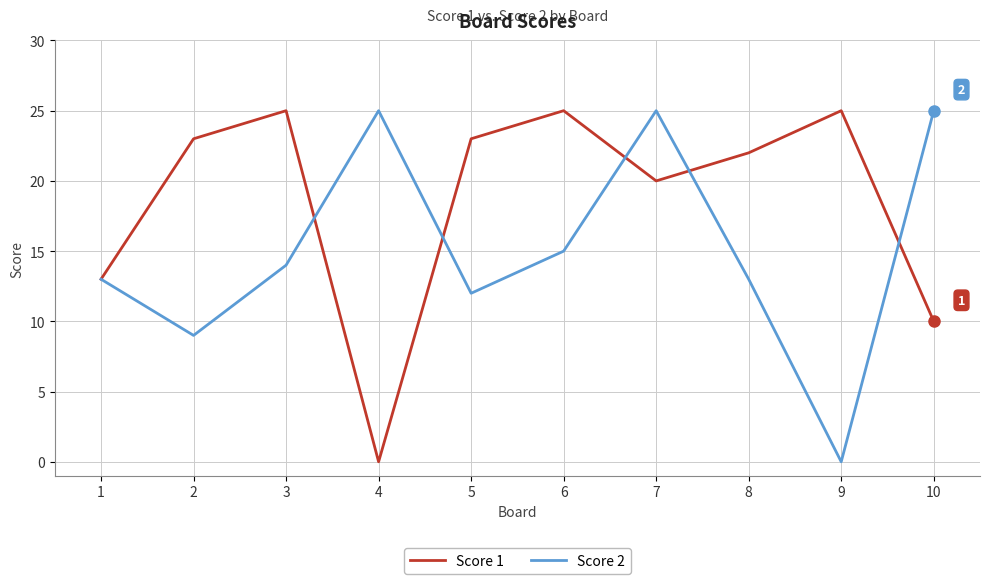

The Score 1 series shows -11 at 4. True or false?

False